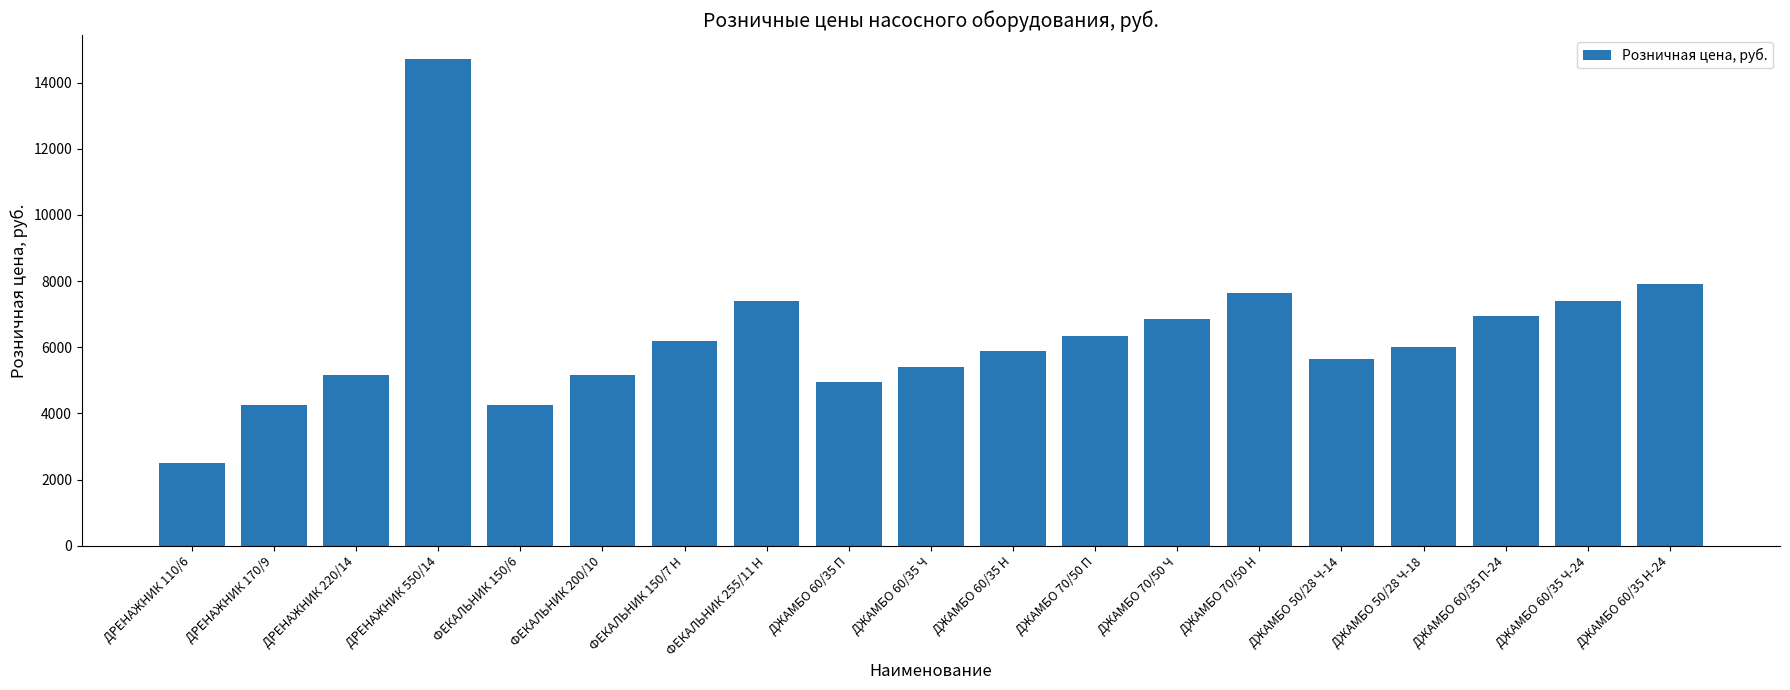

Which has a higher value, ФЕКАЛЬНИК 200/10 or ДЖАМБО 60/35 П-24?

ДЖАМБО 60/35 П-24